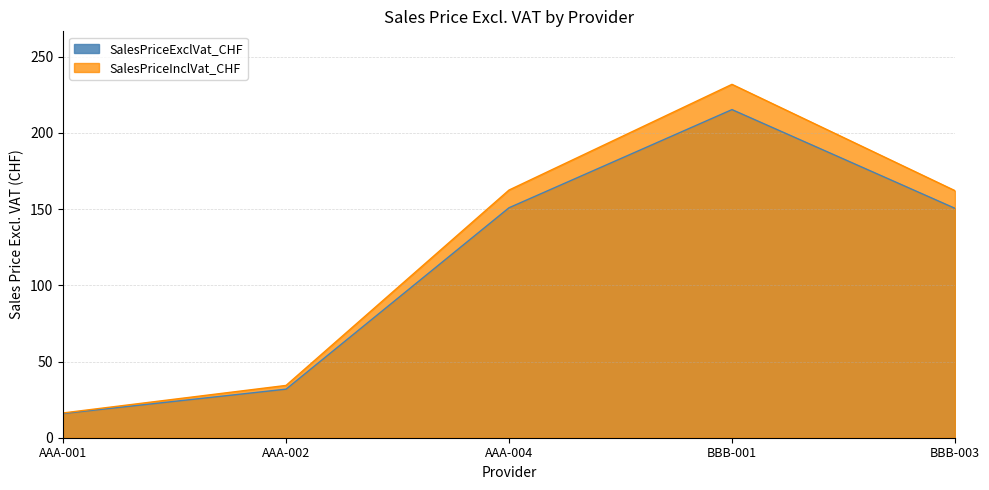

What is the greatest value displayed?

231.8